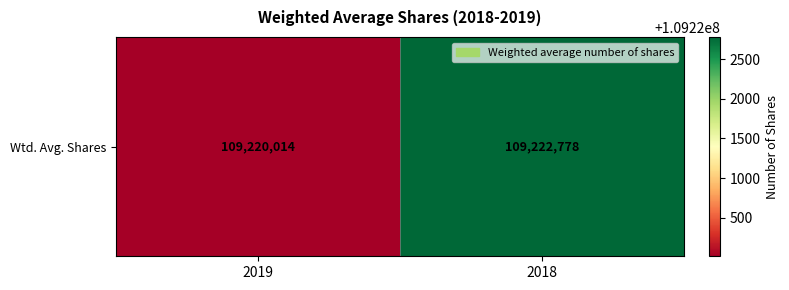

At which category does the chart reach its peak across all series?

2018